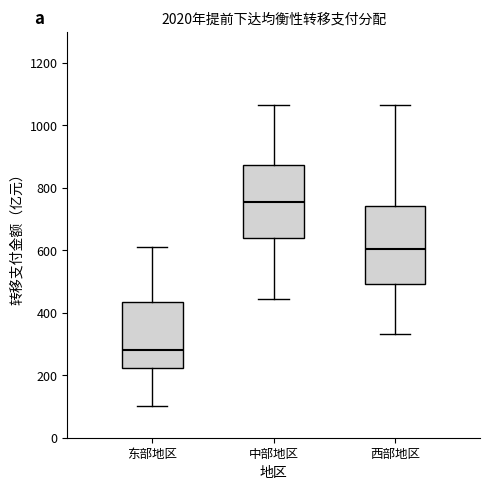

Where is the upper edge of the box for 中部地区 on the y-axis? The values are not printed on the chart, so give them approximately, as read against the axis.

880